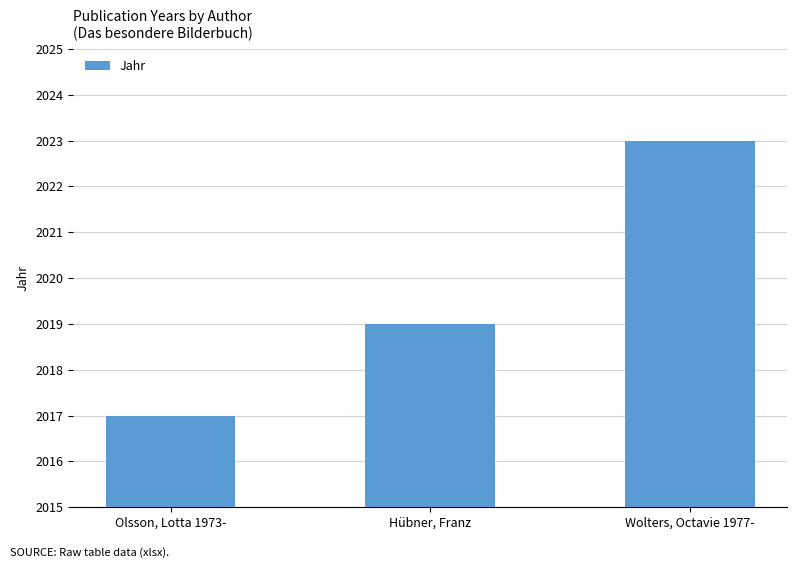

Reading left to right, what are all the values shown in this chart?

2017	2019	2023